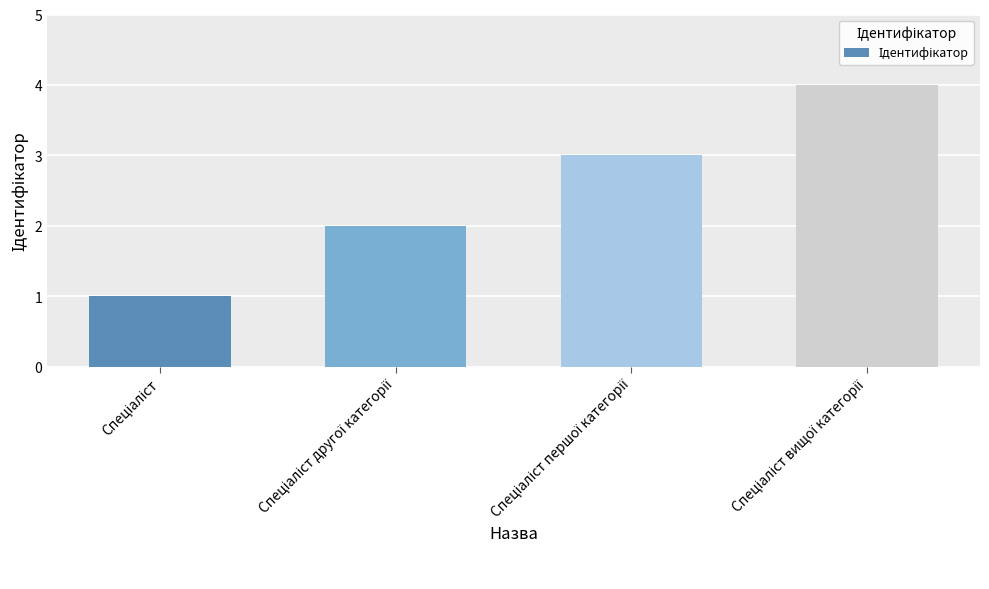

What is the sum of all values?

10